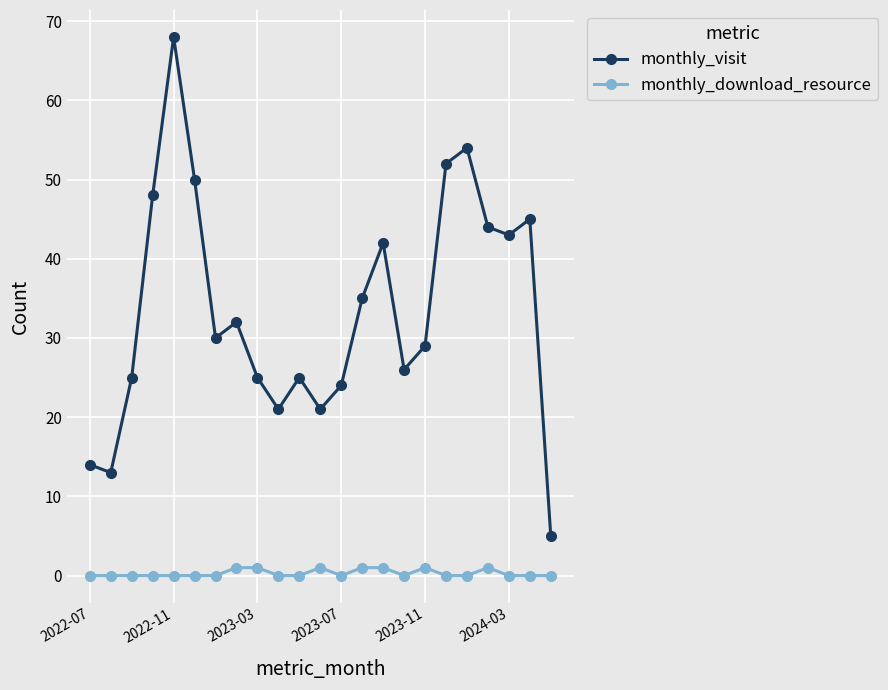

What is the value of the monthly_visit point at the 12th from the left?

21